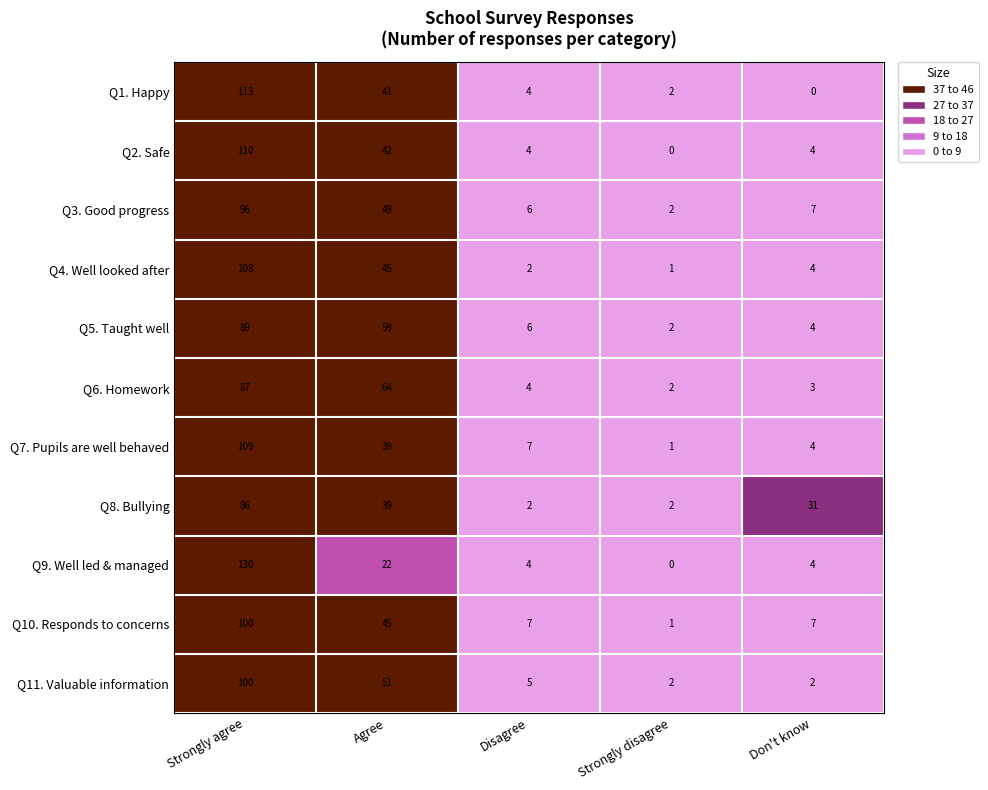

Which category has the highest value across all series?

Strongly agree